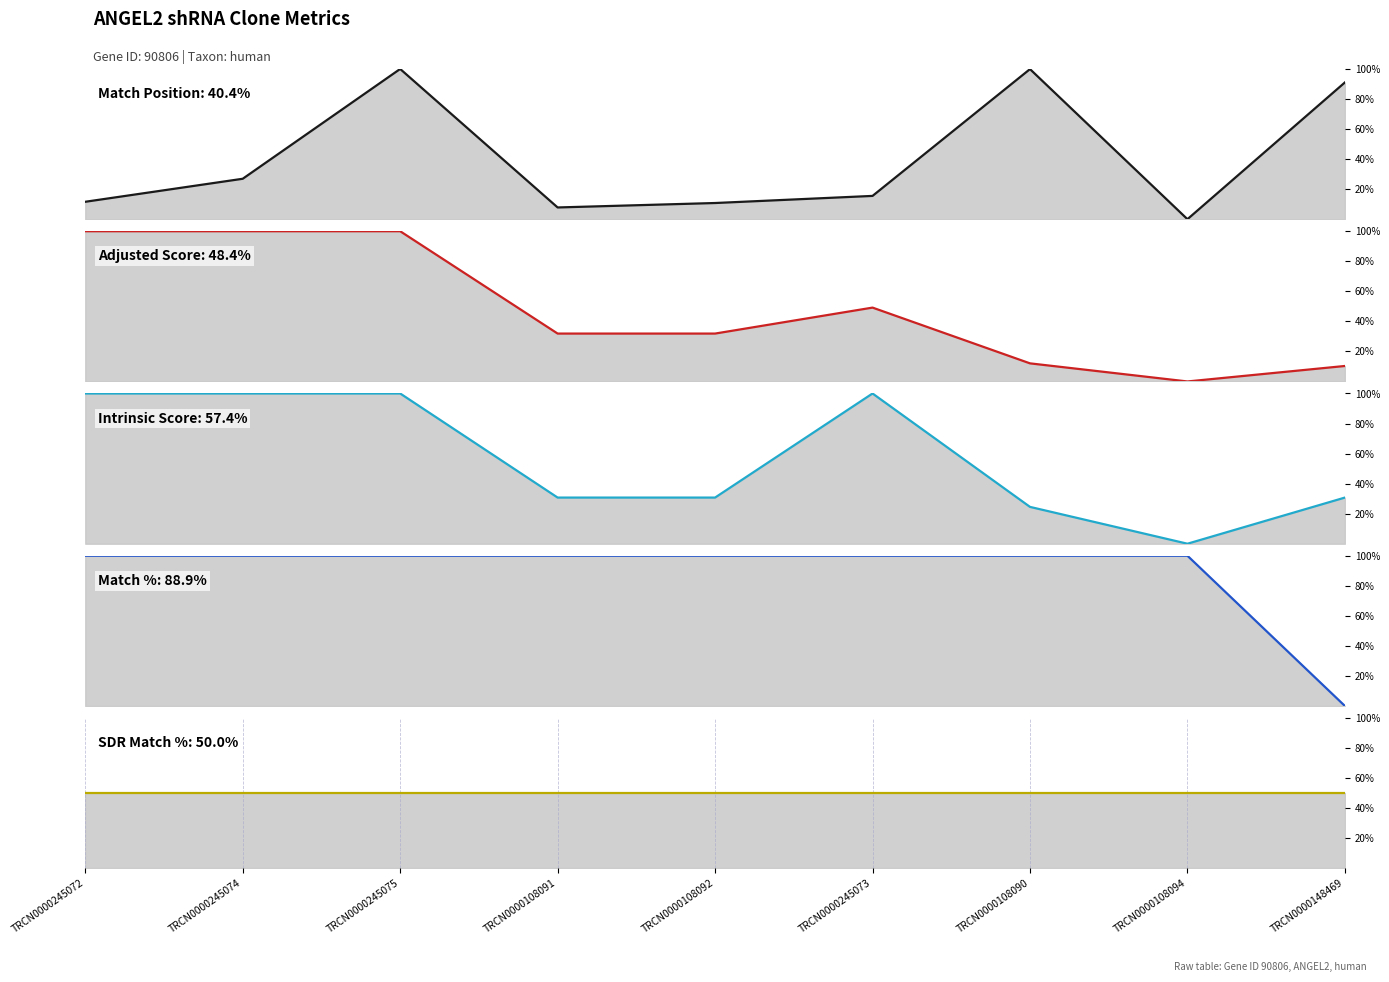

True or false: Intrinsic Score and SDR Match % intersect in this chart.

True